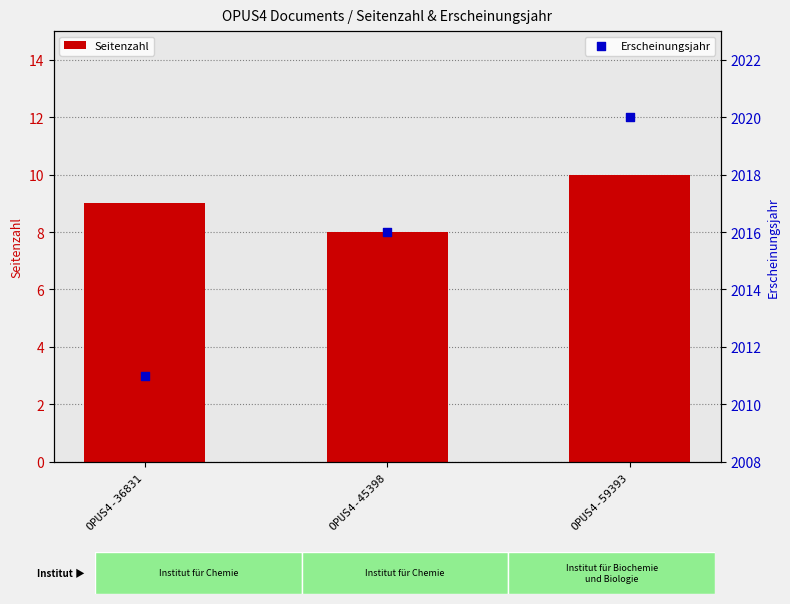

What are all the series names shown in the legend?

Seitenzahl, Erscheinungsjahr